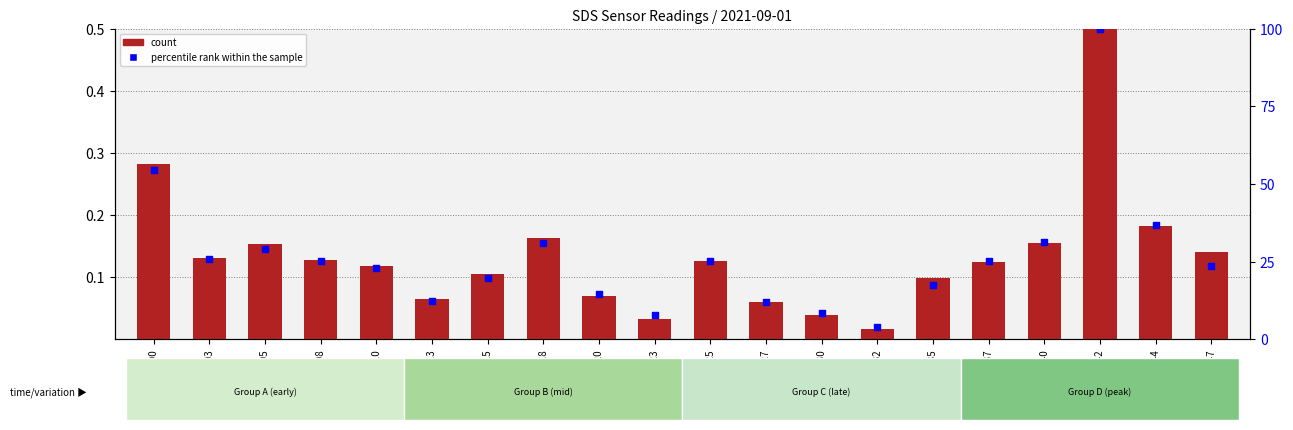

Which series reaches the minimum Y coordinate?

count